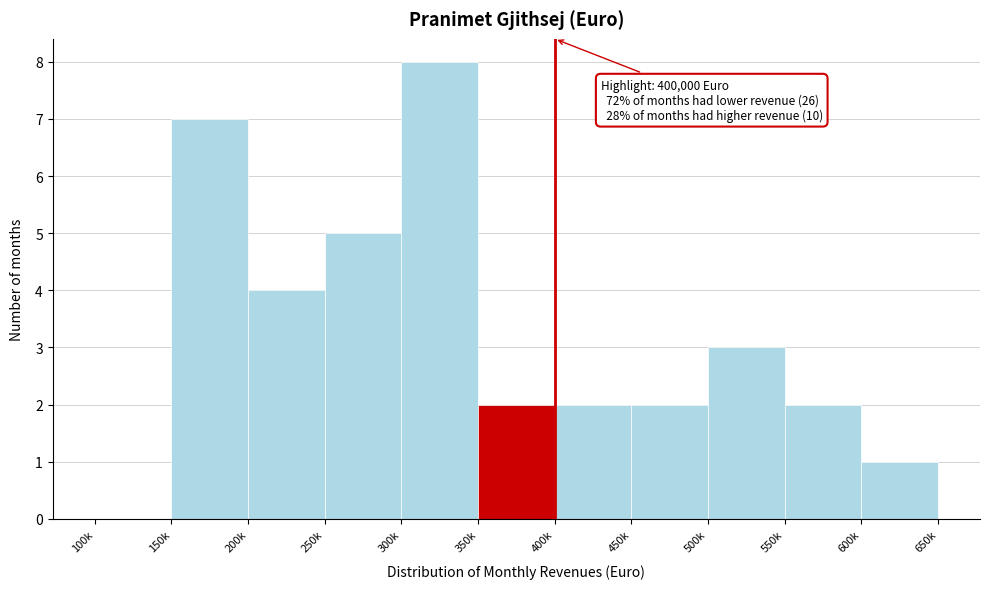

Reading right to left, extract all data points from this chart.

600k=1	550k=2	500k=3	450k=2	400k=2	350k=2	300k=8	250k=5	200k=4	150k=7	100k=0